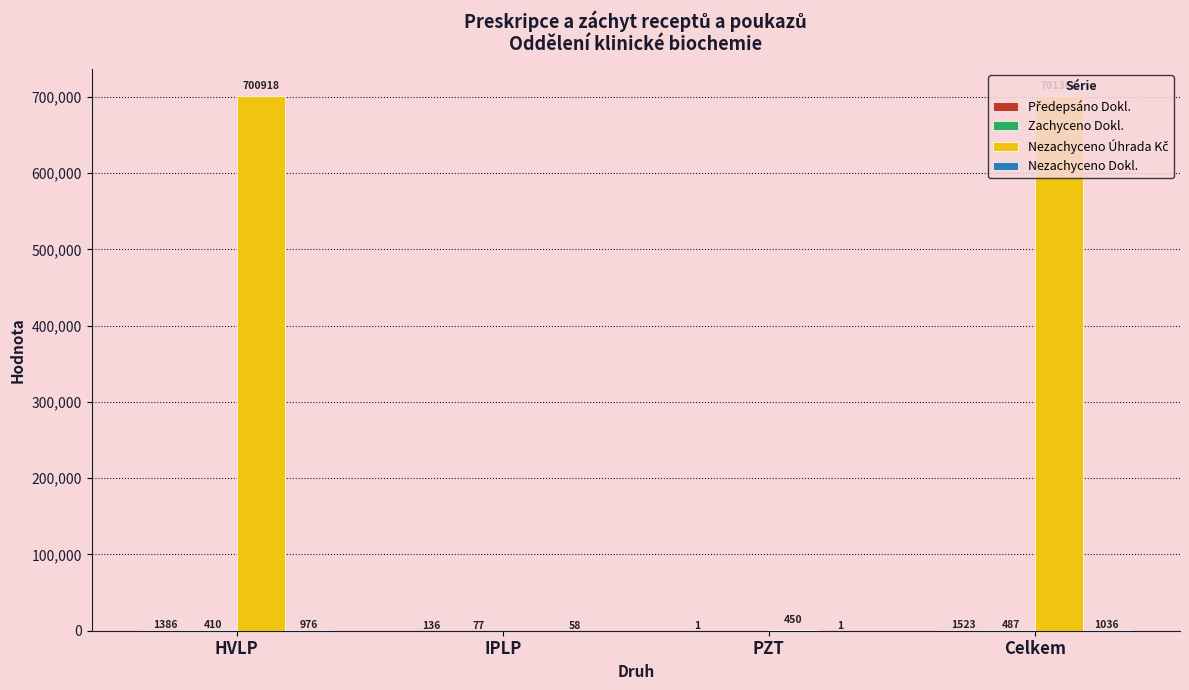

At which category does the chart reach its peak across all series?

Celkem